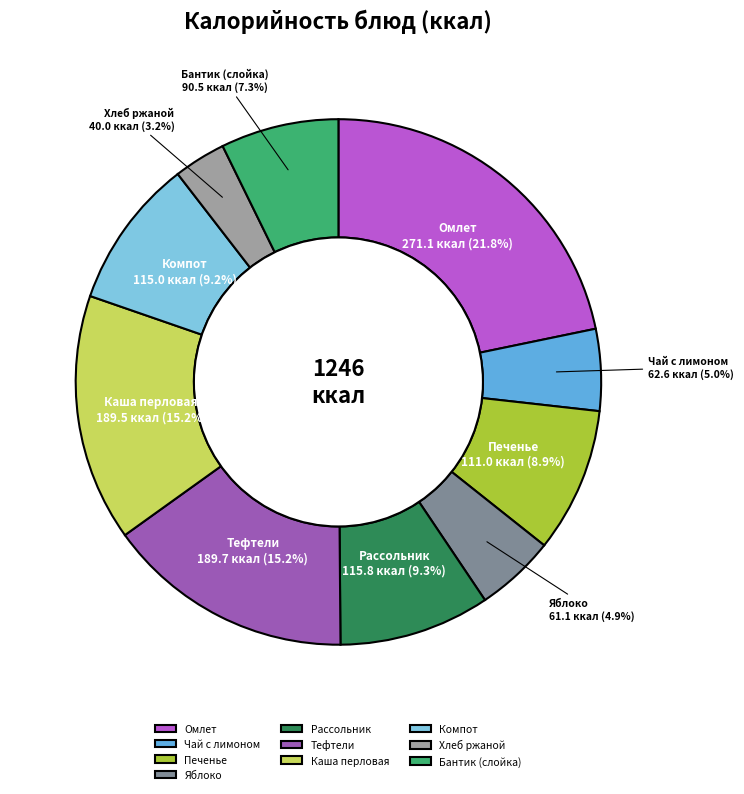

How many segments does this pie chart have?

10